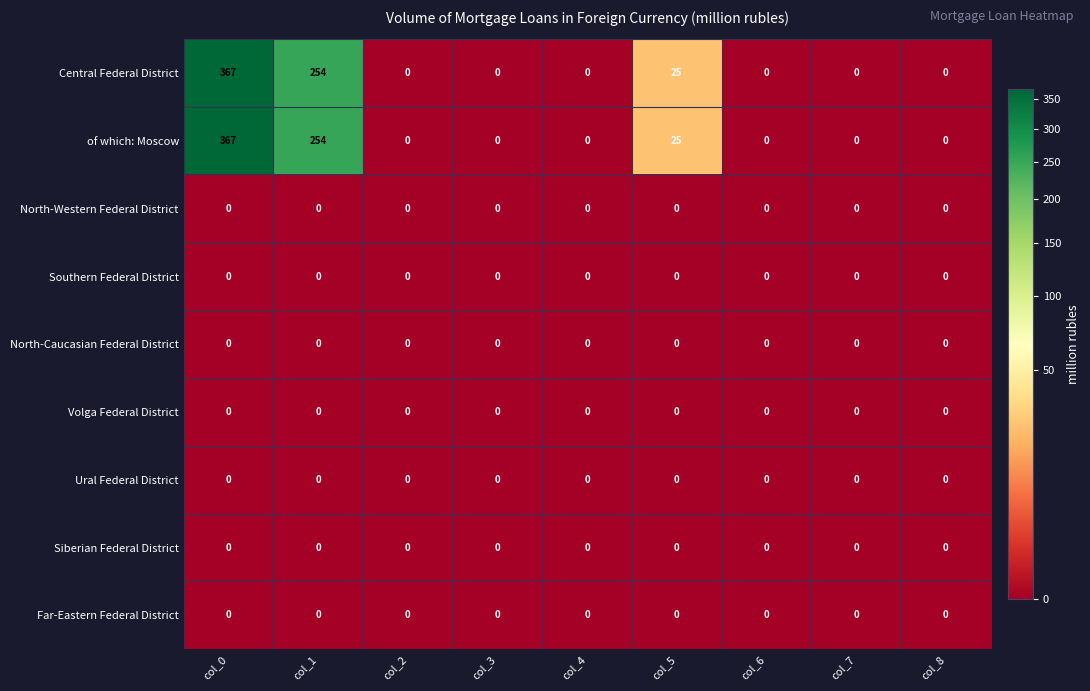

At which category is the sum across all series the highest?

col_0